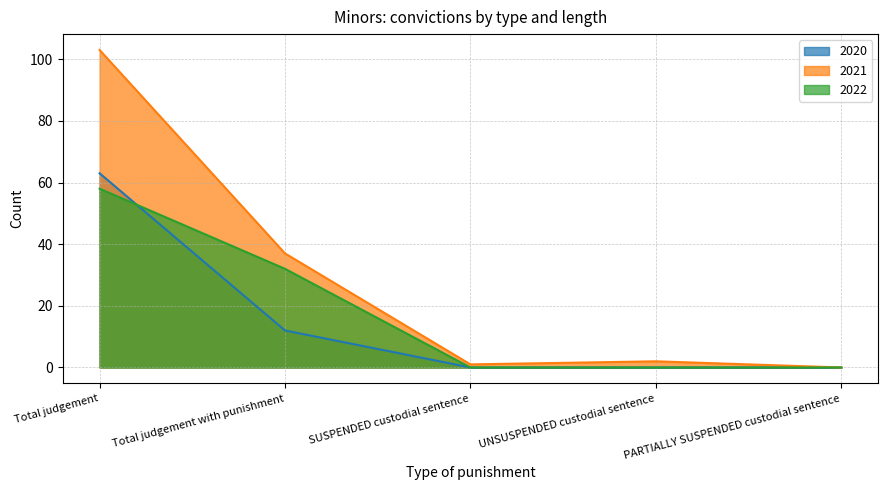

At which category does 2021 reach its first local valley?

SUSPENDED custodial sentence